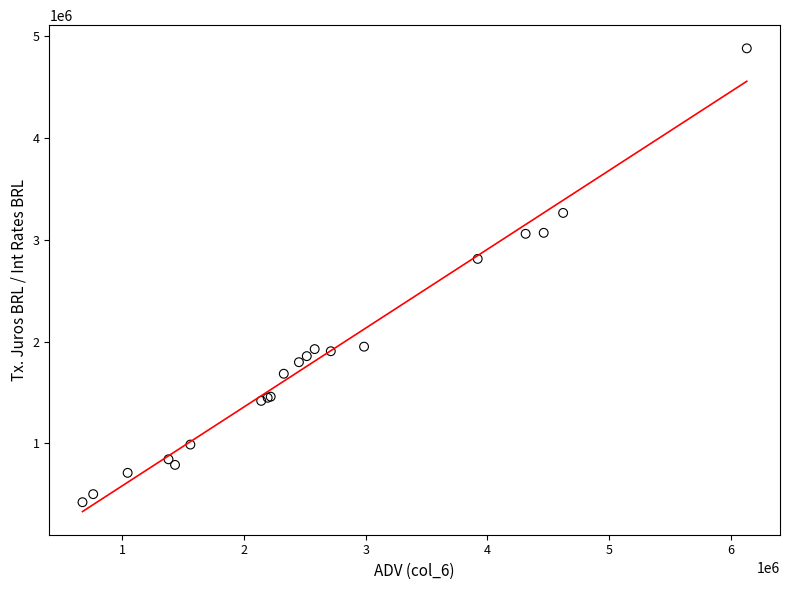

What Y value in the scatter plot is closest to 2650810?

2811712.5